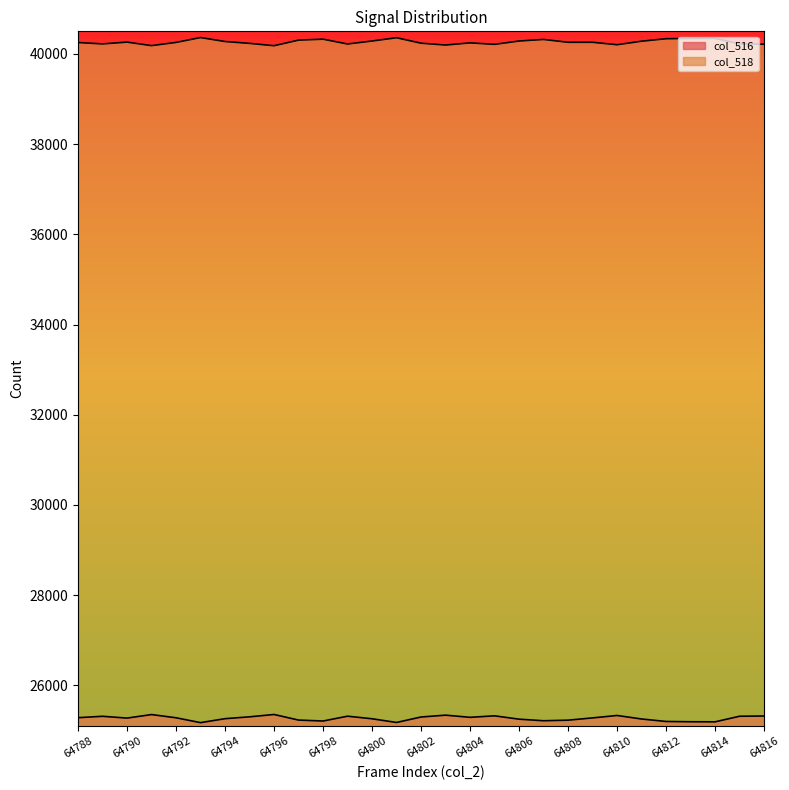

Reading right to left, what are all the values shown in this chart?

col_516: 64816=25320	64815=25315	64814=25191	64813=25193	64812=25199	64811=25254	64810=25332	64809=25278	64808=25228	64807=25215	64806=25250	64805=25324	64804=25291	64803=25339	64802=25298	64801=25177	64800=25259	64799=25316	64798=25209	64797=25230	64796=25354	64795=25302	64794=25261	64793=25173	64792=25281	64791=25352	64790=25274	64789=25314	64788=25283
col_518: 64816=40215	64815=40220	64814=40344	64813=40342	64812=40336	64811=40281	64810=40203	64809=40257	64808=40257	64807=40320	64806=40285	64805=40211	64804=40244	64803=40196	64802=40237	64801=40358	64800=40285	64799=40219	64798=40326	64797=40305	64796=40181	64795=40233	64794=40274	64793=40362	64792=40254	64791=40183	64790=40261	64789=40221	64788=40252